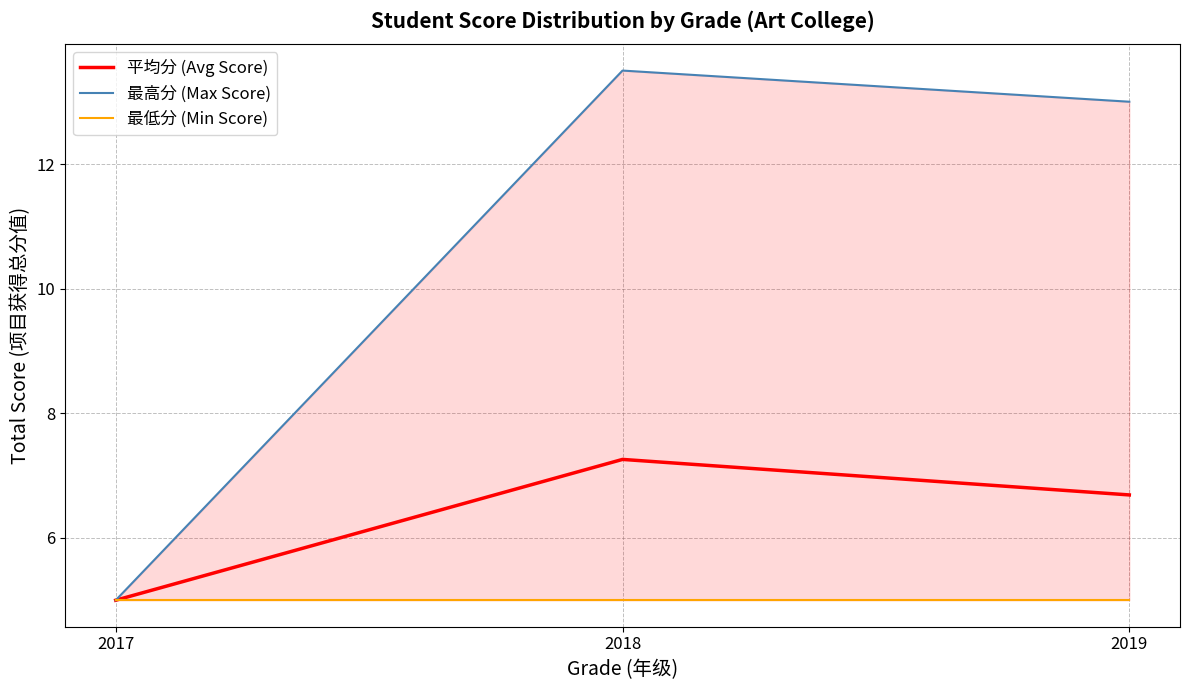

Which label corresponds to the largest value in the chart?

2018